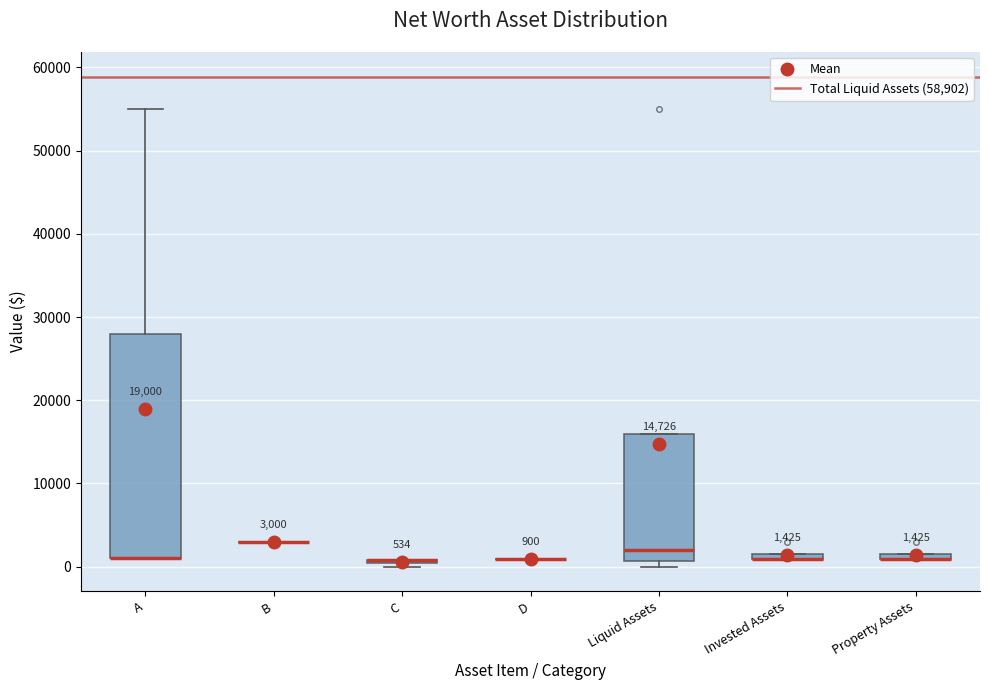

Which box is the tallest, from its lower edge to its upper edge?

A